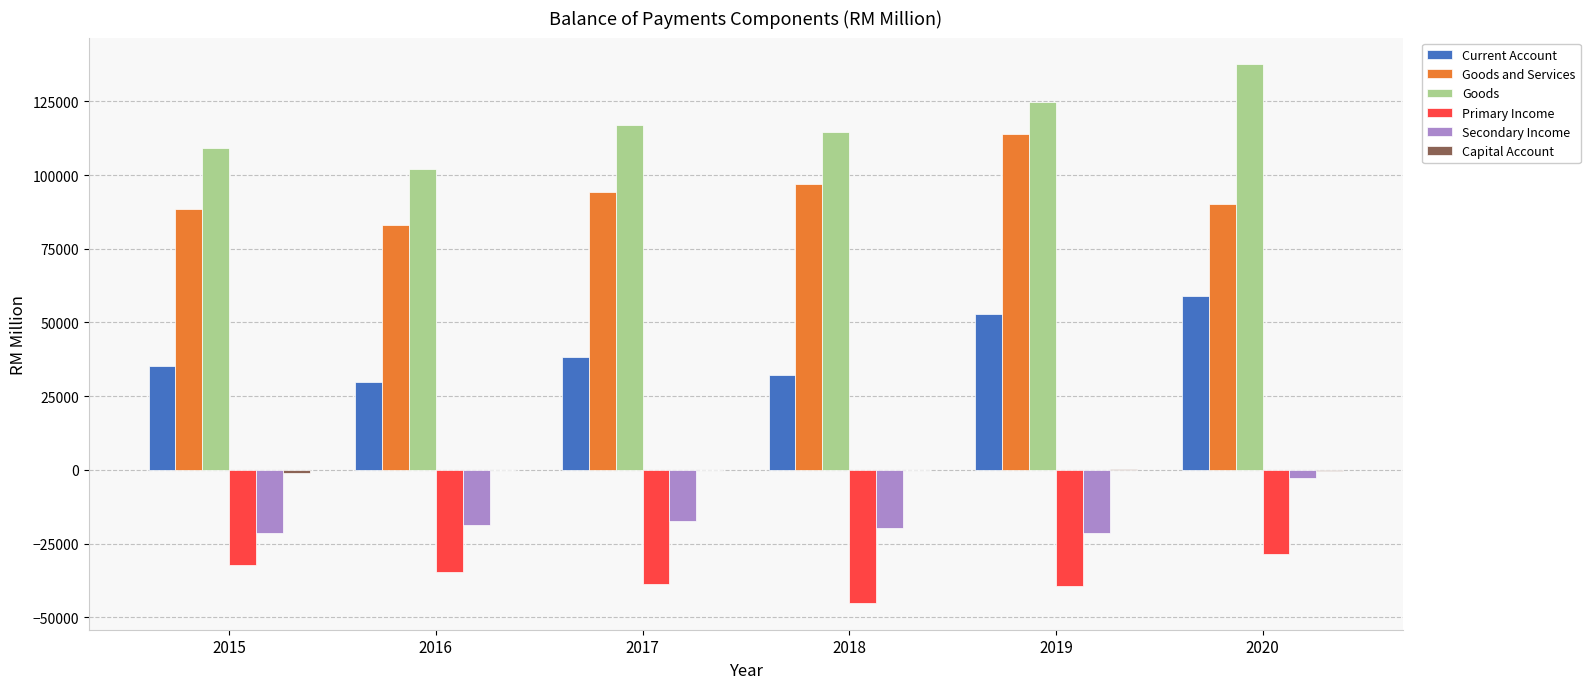

Which series changed the most between 2015 and 2020?

Goods